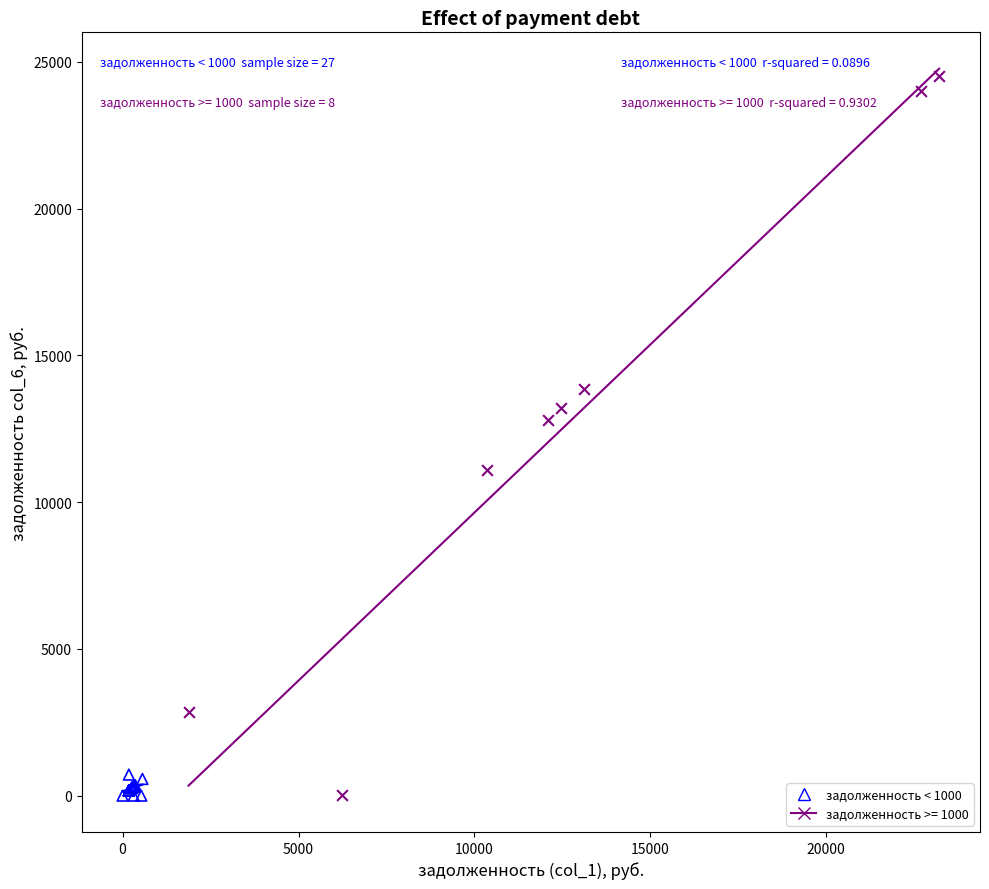

Which series contains the highest Y value?

задолженность >= 1000